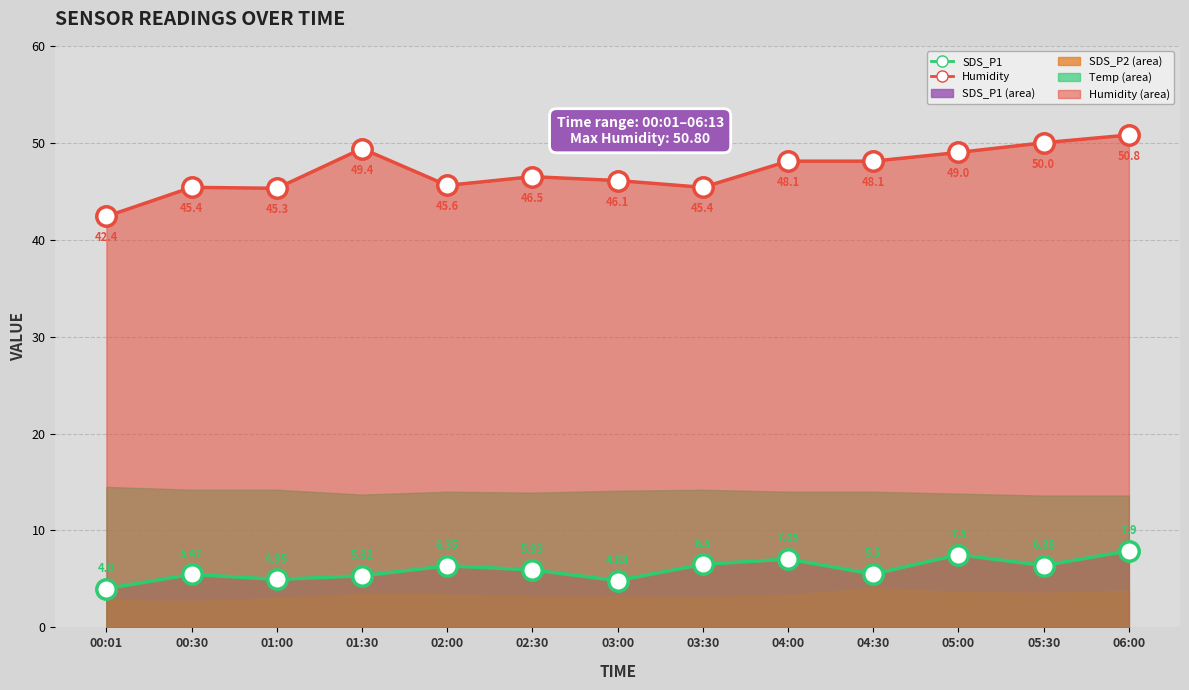

What is the label of the 11th point from the right?

01:00